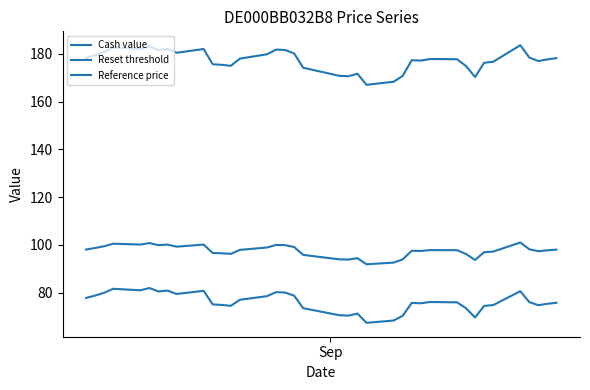

How many interior local valleys does the Reference price series have?

9